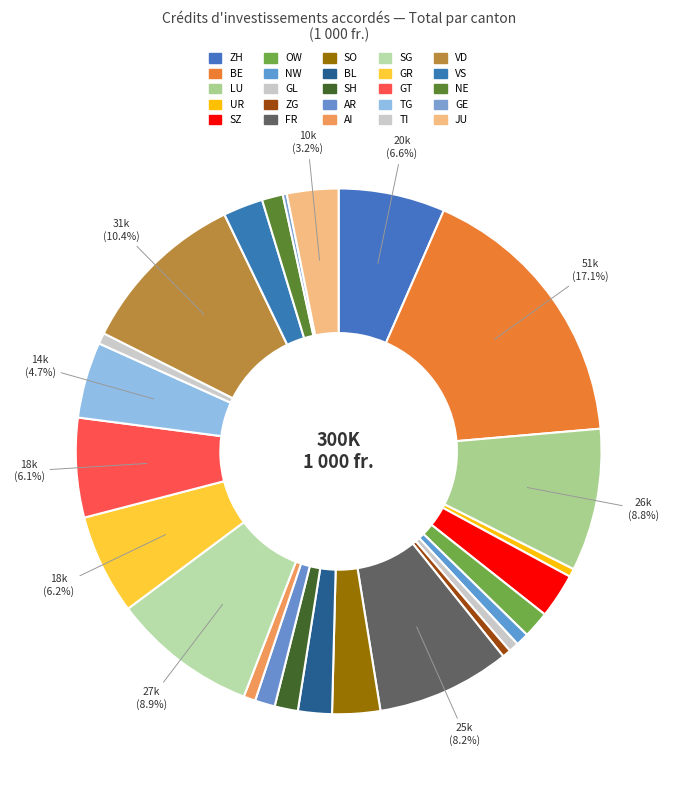

Does any single category account for the majority?

No